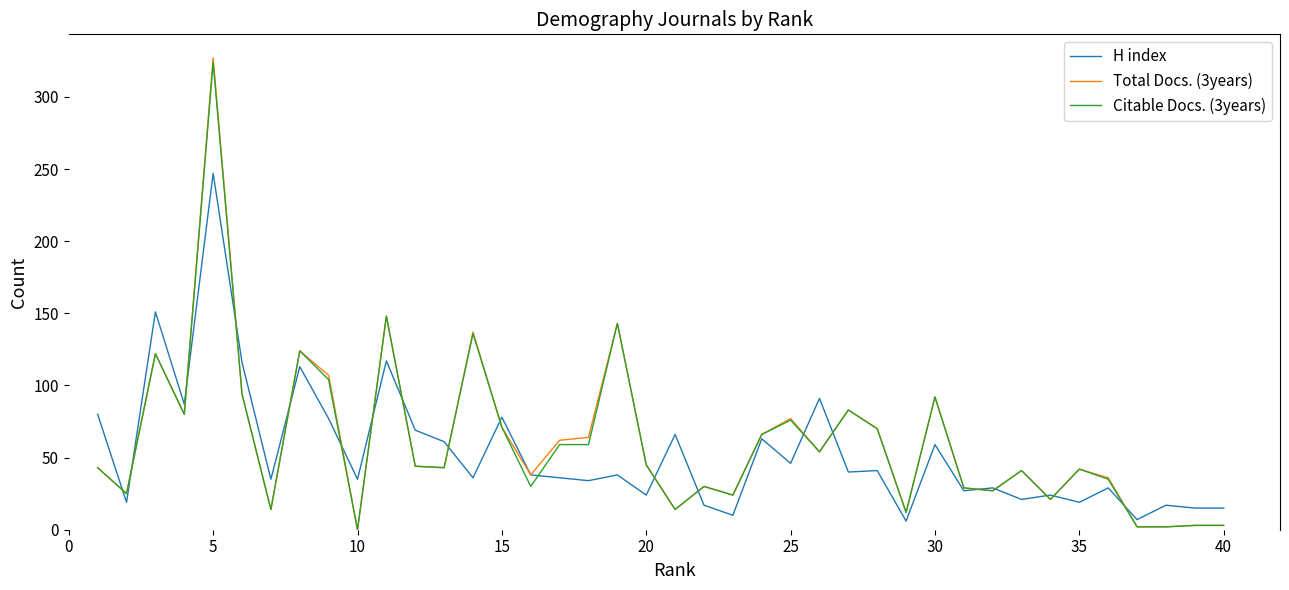

Which series has the largest range (max minus min)?

Total Docs. (3years)